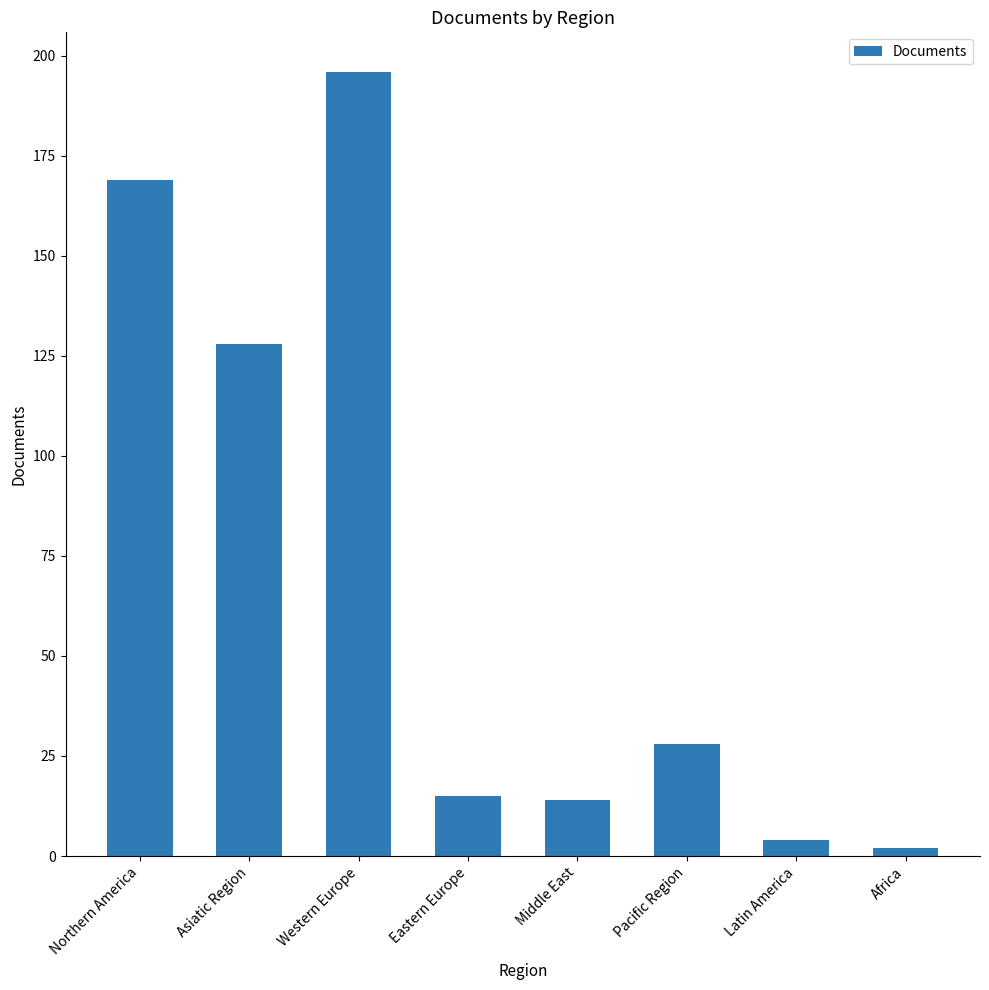

Count the number of data series in this chart.

1